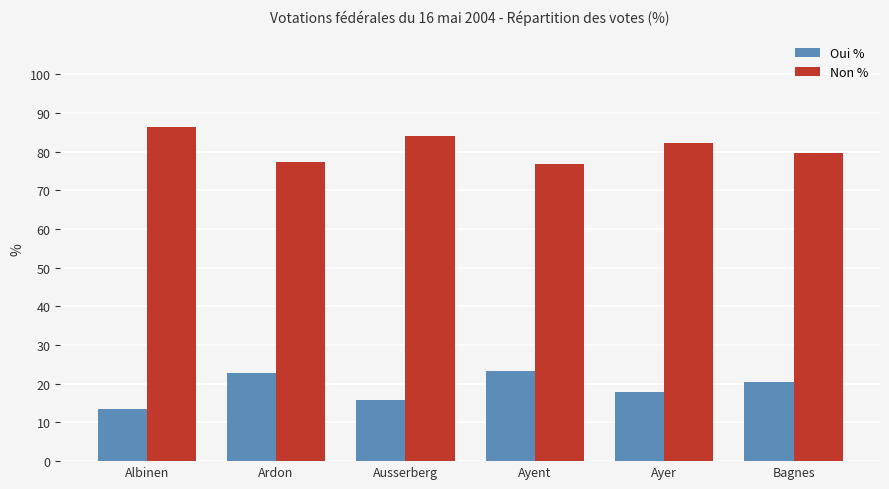

The value of Non % at Bagnes is 114.2. True or false?

False